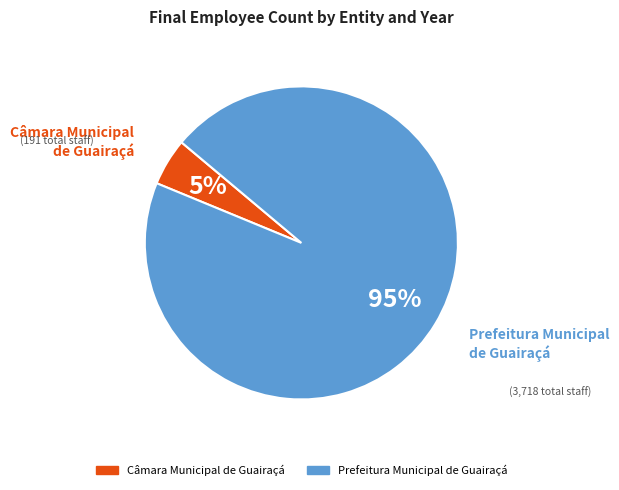

Does any single category account for the majority?

Yes